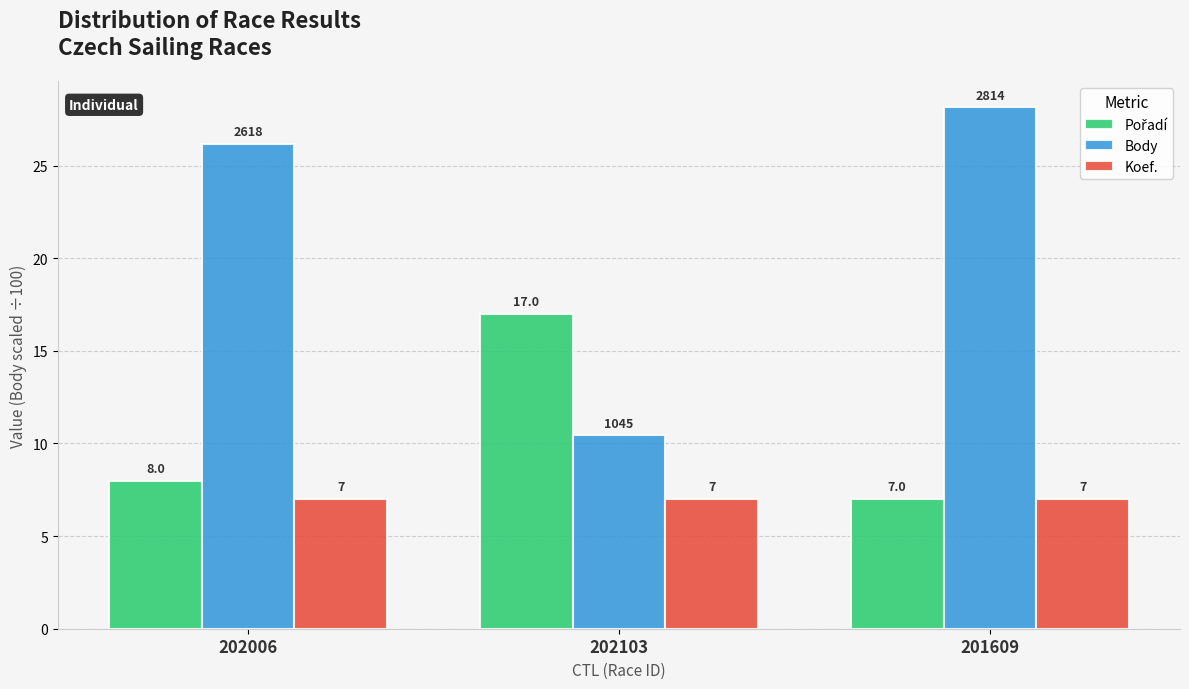

What is the minimum value shown in the chart?

7.0